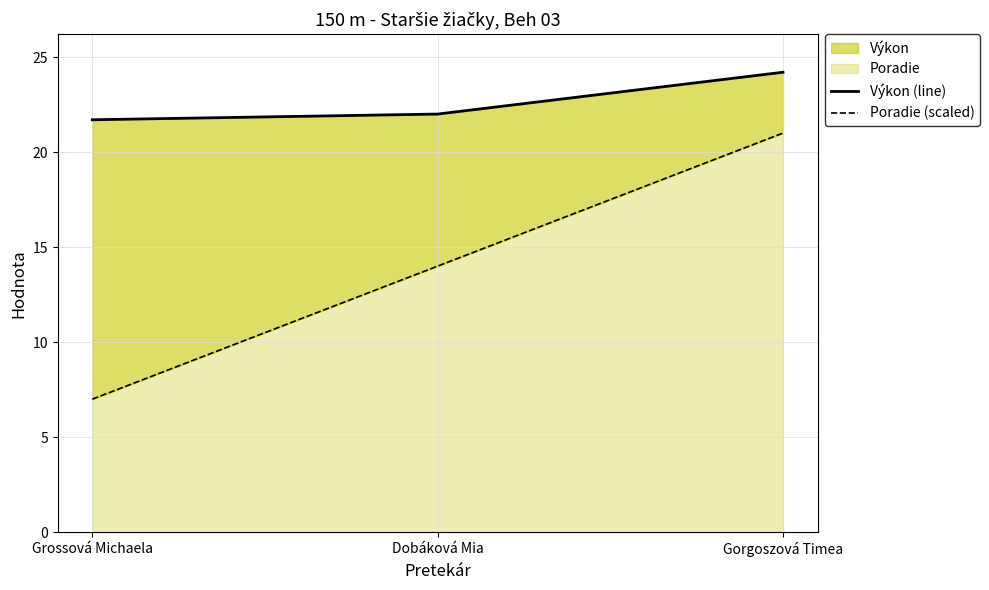

Which series changed the most between Dobáková Mia and Gorgoszová Timea?

Poradie (scaled)